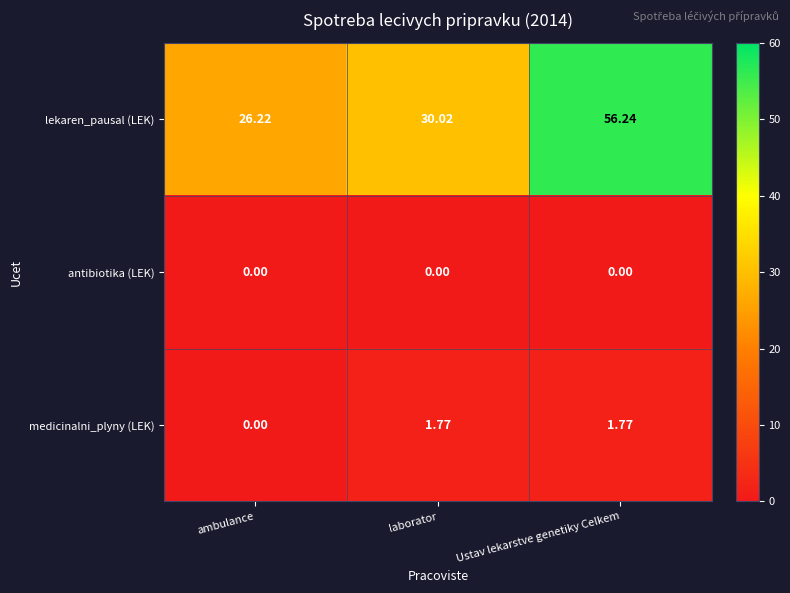

Rank the categories by lekaren_pausal (LEK) value from lowest to highest.

ambulance, laborator, Ustav lekarstve genetiky Celkem